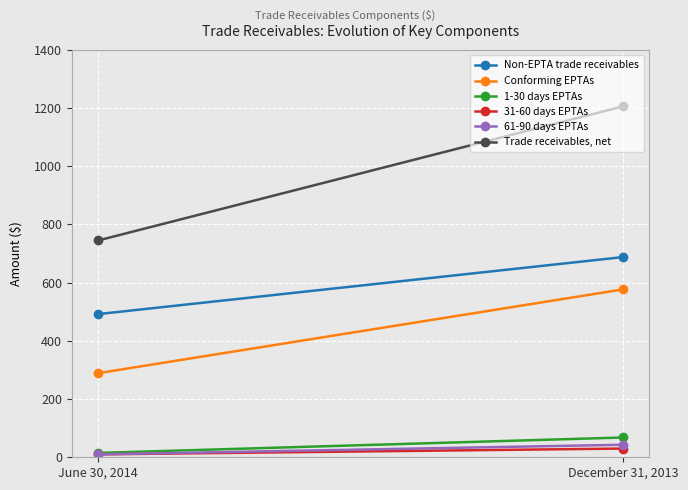

Is the value of 1-30 days EPTAs at December 31, 2013 greater than the value of Trade receivables, net at June 30, 2014?

No